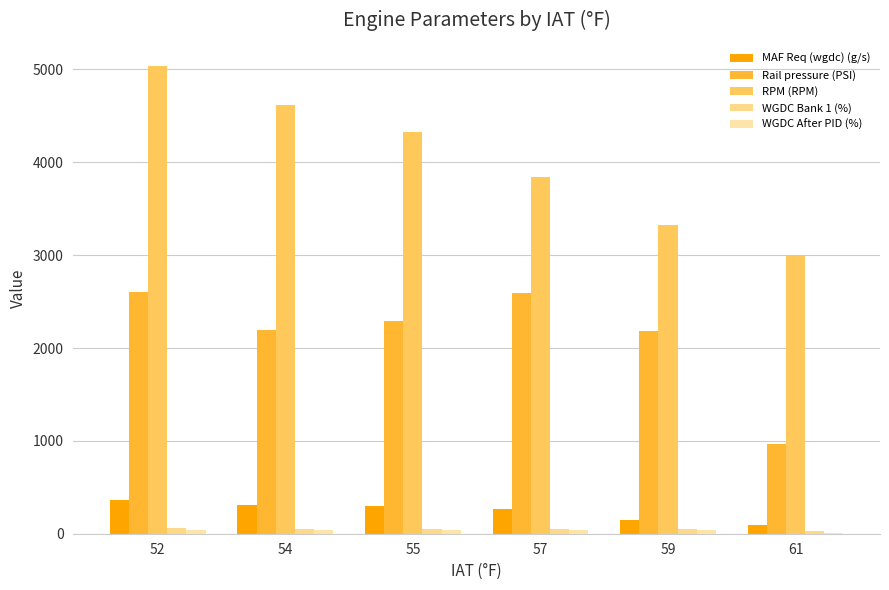

What is the value of the Rail pressure (PSI) bar at the 3rd from the left?

2287.6